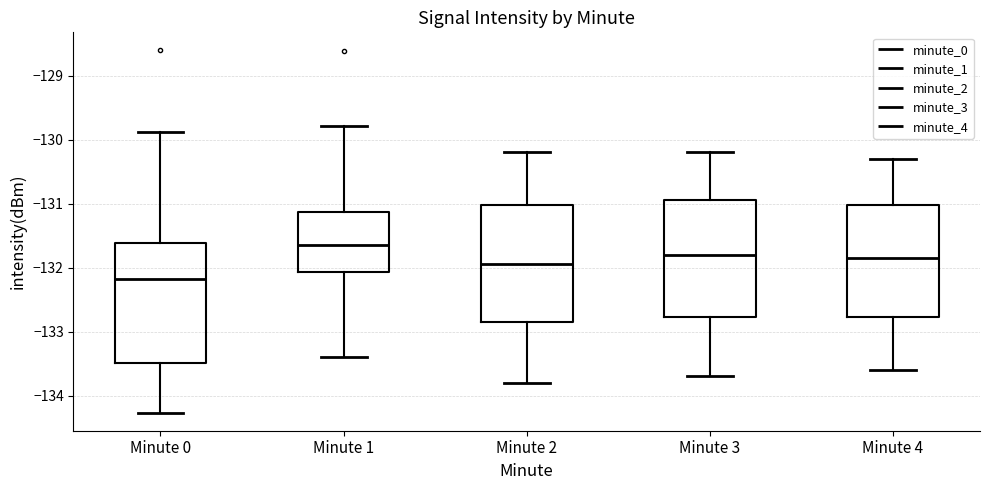

Reading left to right, transcribe this box plot: for each box, give where its median line is, the range the box spans, and where its two whiskers end, as read against the y-axis. The values are not printed on the chart, so give them approximately, as read against the axis.

Minute 0: median -132.2, box -133.5 to -131.6, whiskers -134.3 to -129.9
Minute 1: median -131.6, box -132.1 to -131.1, whiskers -133.4 to -129.8
Minute 2: median -131.9, box -132.8 to -131.0, whiskers -133.8 to -130.2
Minute 3: median -131.8, box -132.8 to -130.9, whiskers -133.7 to -130.2
Minute 4: median -131.8, box -132.8 to -131.0, whiskers -133.6 to -130.3